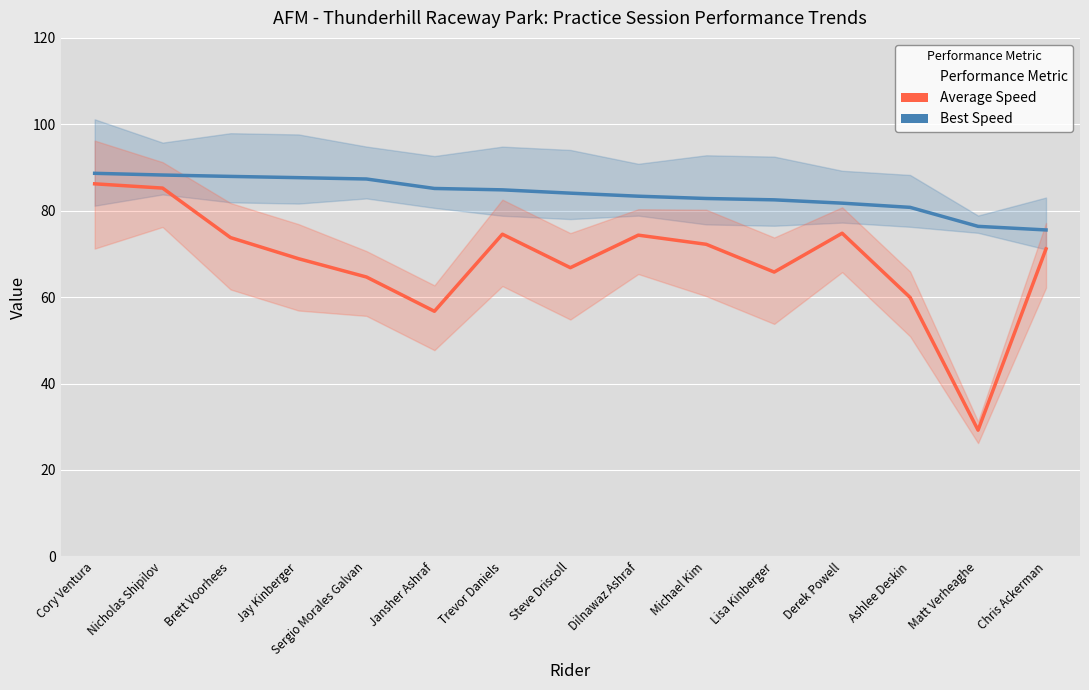

True or false: Best Speed and Average Speed intersect in this chart.

False